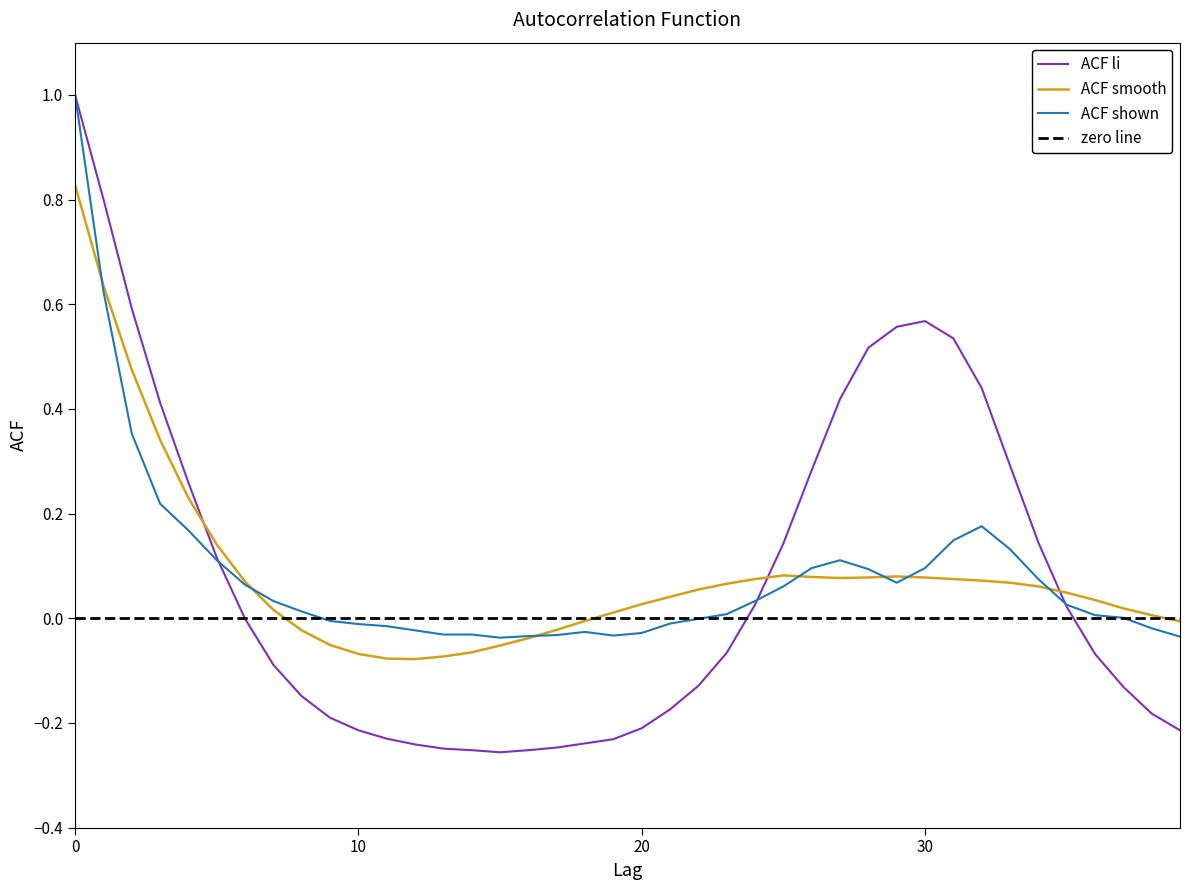

Reading left to right, what are all the values shown in this chart?

acf_li: 1.0	0.8	0.6	0.4	0.3	0.1	-0.0	-0.1	-0.1	-0.2	-0.2	-0.2	-0.2	-0.2	-0.3	-0.3	-0.3	-0.2	-0.2	-0.2	-0.2	-0.2	-0.1	-0.1	0.0	0.1	0.3	0.4	0.5	0.6	0.6	0.5	0.4	0.3	0.1	0.0	-0.1	-0.1	-0.2	-0.2
acf_shown_smooth: 0.8	0.6	0.5	0.3	0.2	0.1	0.1	0.0	-0.0	-0.1	-0.1	-0.1	-0.1	-0.1	-0.1	-0.1	-0.0	-0.0	-0.0	0.0	0.0	0.0	0.1	0.1	0.1	0.1	0.1	0.1	0.1	0.1	0.1	0.1	0.1	0.1	0.1	0.0	0.0	0.0	0.0	-0.0
acf_shown: 1.0	0.6	0.4	0.2	0.2	0.1	0.1	0.0	0.0	-0.0	-0.0	-0.0	-0.0	-0.0	-0.0	-0.0	-0.0	-0.0	-0.0	-0.0	-0.0	-0.0	-0.0	0.0	0.0	0.1	0.1	0.1	0.1	0.1	0.1	0.1	0.2	0.1	0.1	0.0	0.0	0.0	-0.0	-0.0